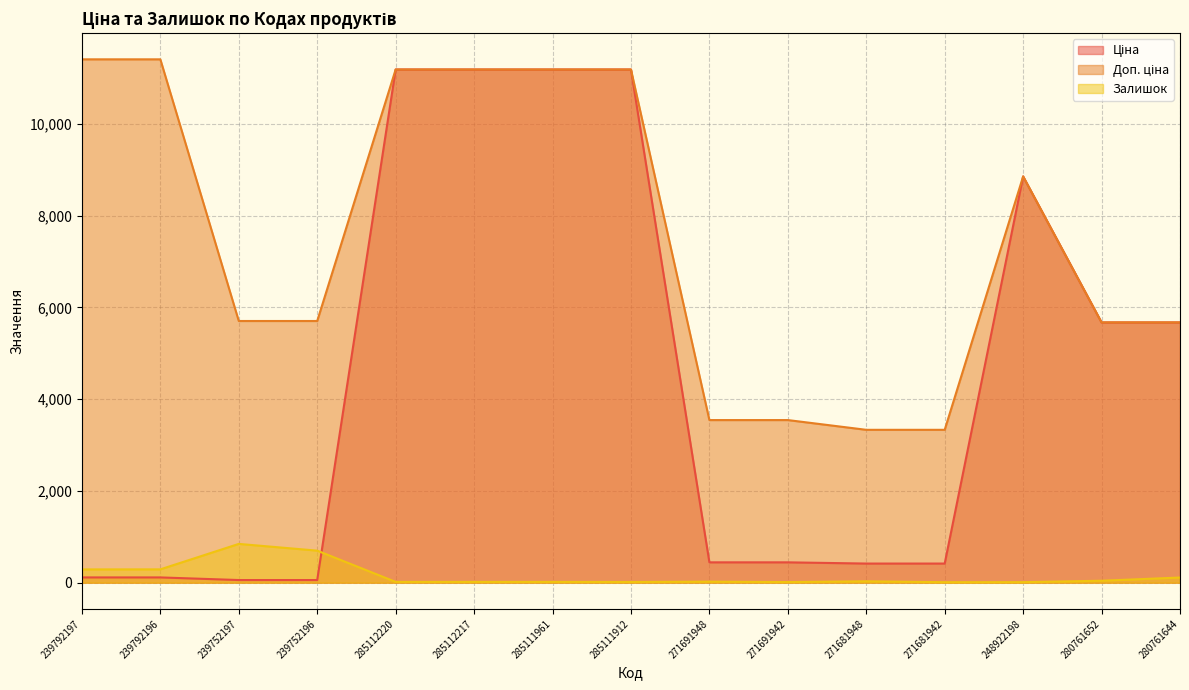

True or false: Доп. ціна and Залишок cross at least once.

False